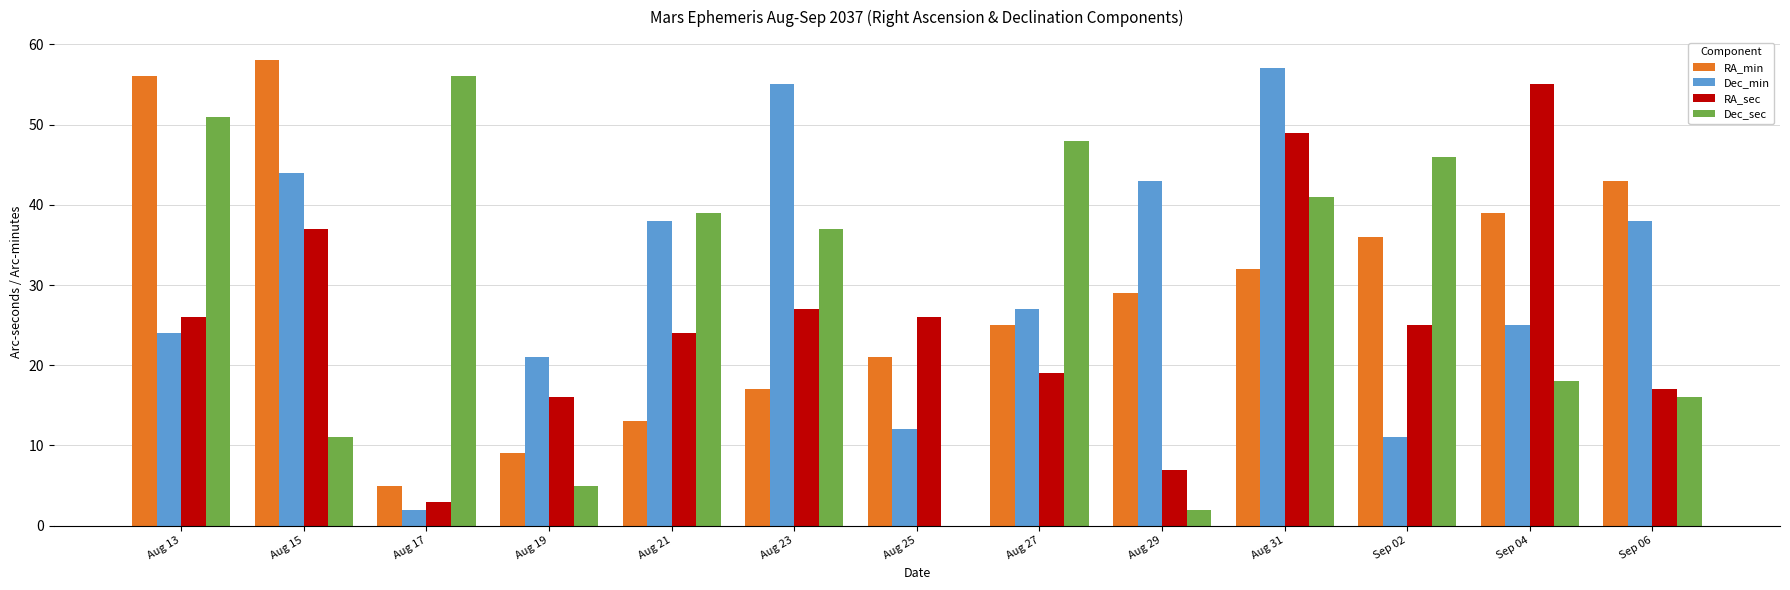

What is the maximum value shown in the chart?

58